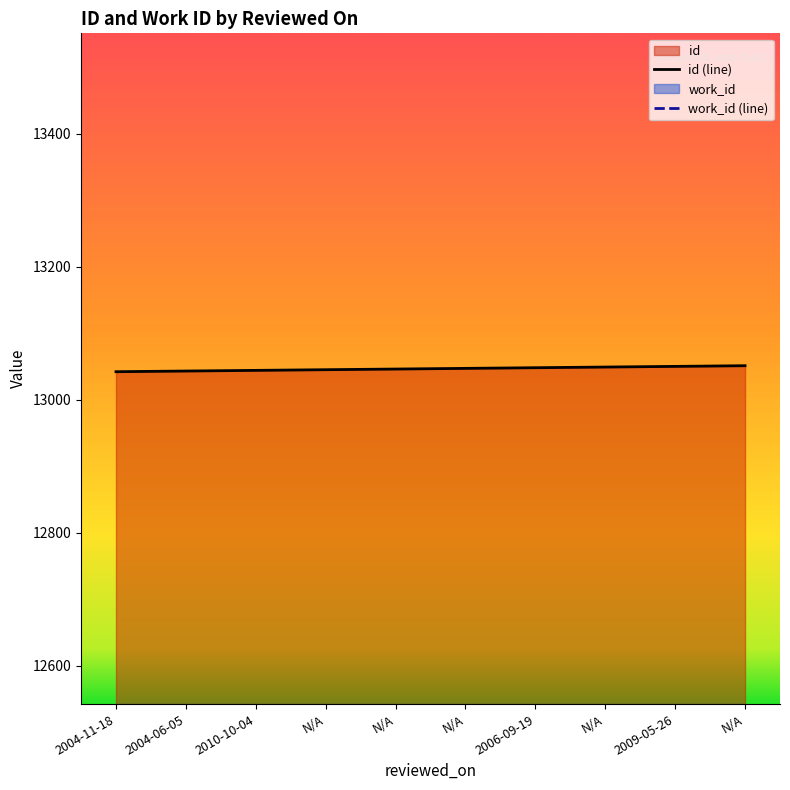

Does the chart display data point markers on the line(s)?

No